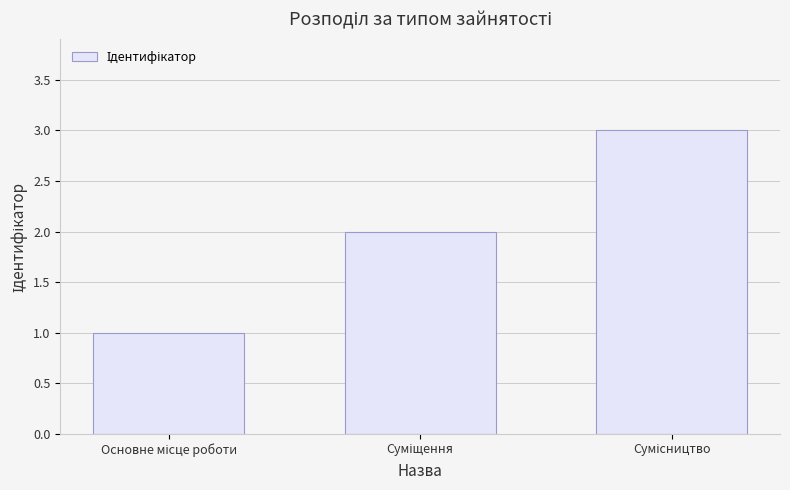

What is the maximum value shown in the chart?

3